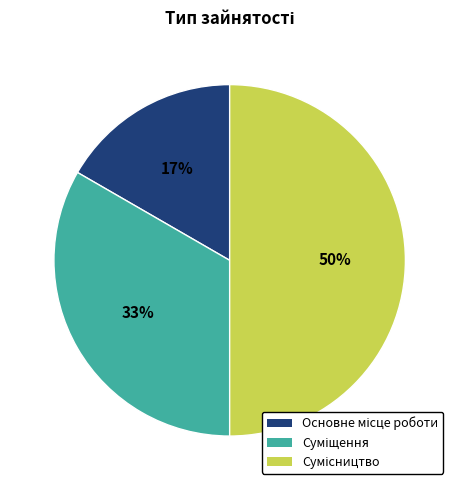

To the nearest percent, what is the average slice percentage?

33%